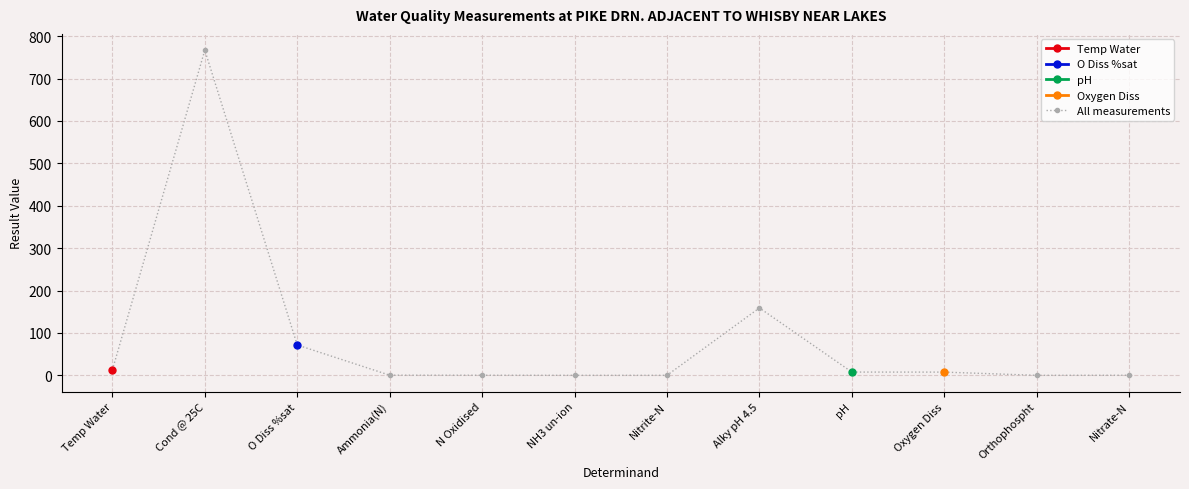

Which label corresponds to the smallest value in the chart?

NH3 un-ion